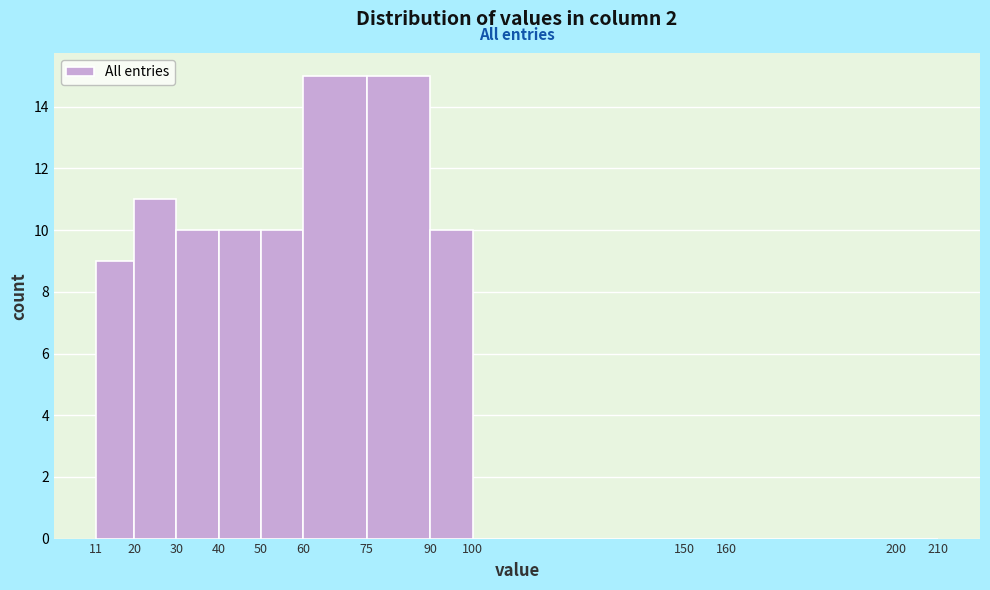

How tall is the bar that spans 90 to 100 on the x-axis? The values are not printed on the chart, so give them approximately, as read against the axis.

10